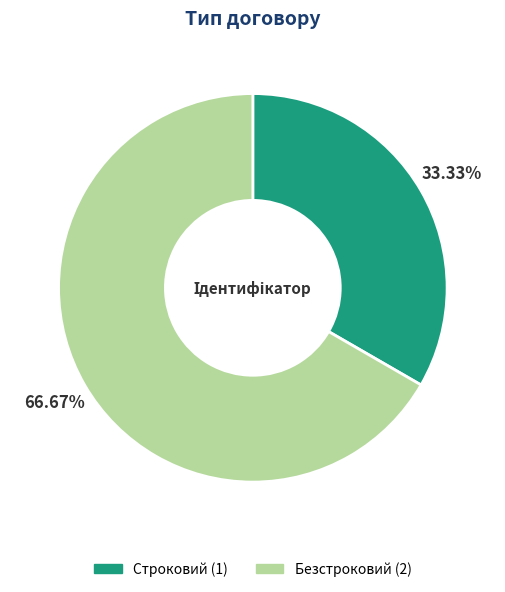

Combined, do Строковий and Безстроковий account for over 50%?

Yes